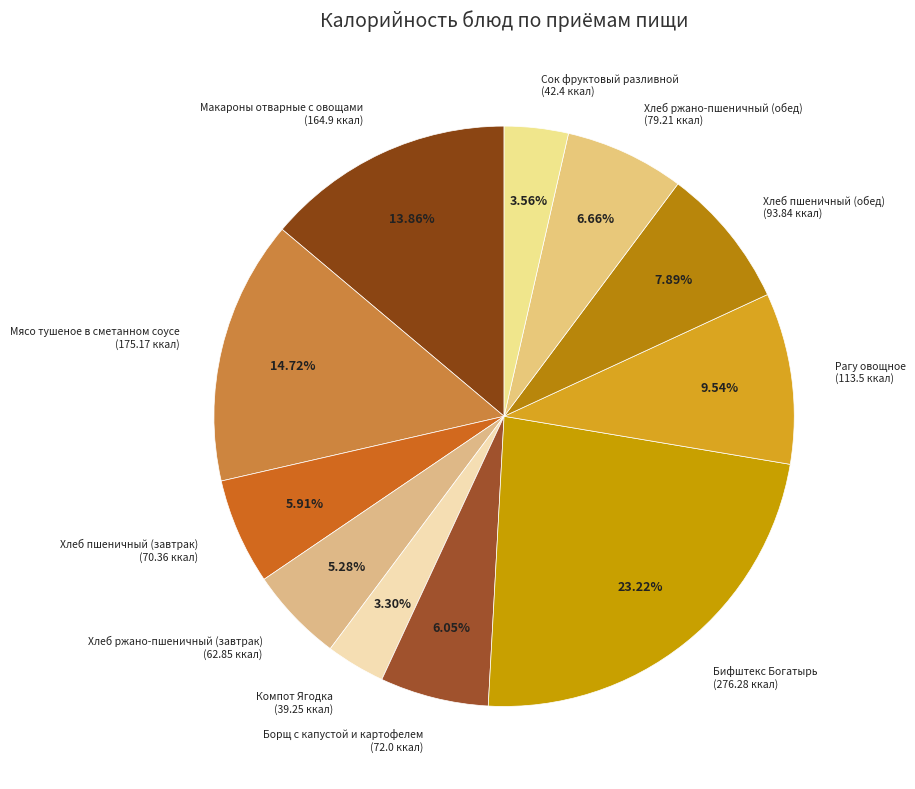

Does any single category account for the majority?

No